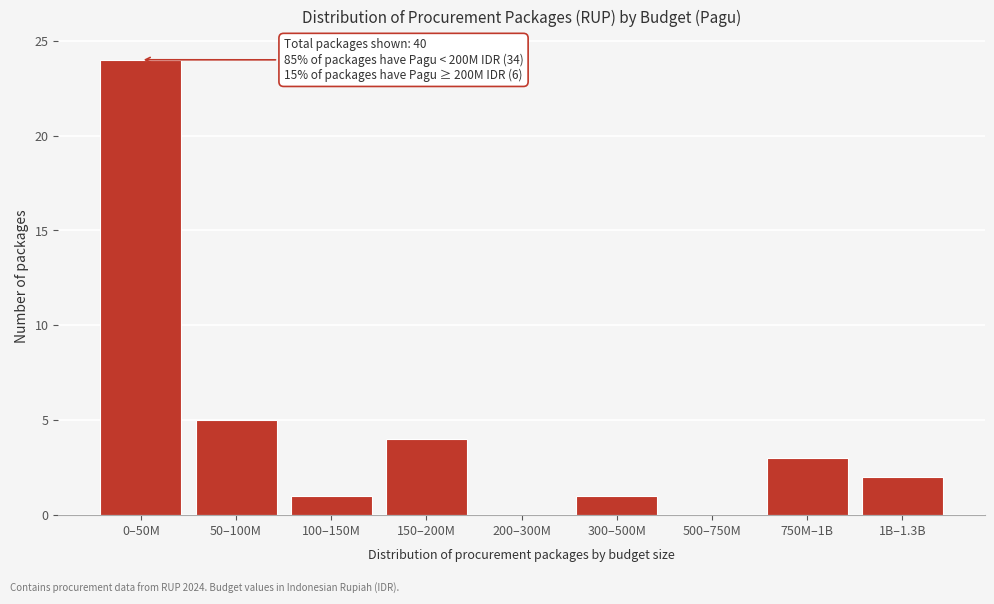

Reading left to right, what are all the values shown in this chart?

0–50M=24	50–100M=5	100–150M=1	150–200M=4	200–300M=0	300–500M=1	500–750M=0	750M–1B=3	1B–1.3B=2